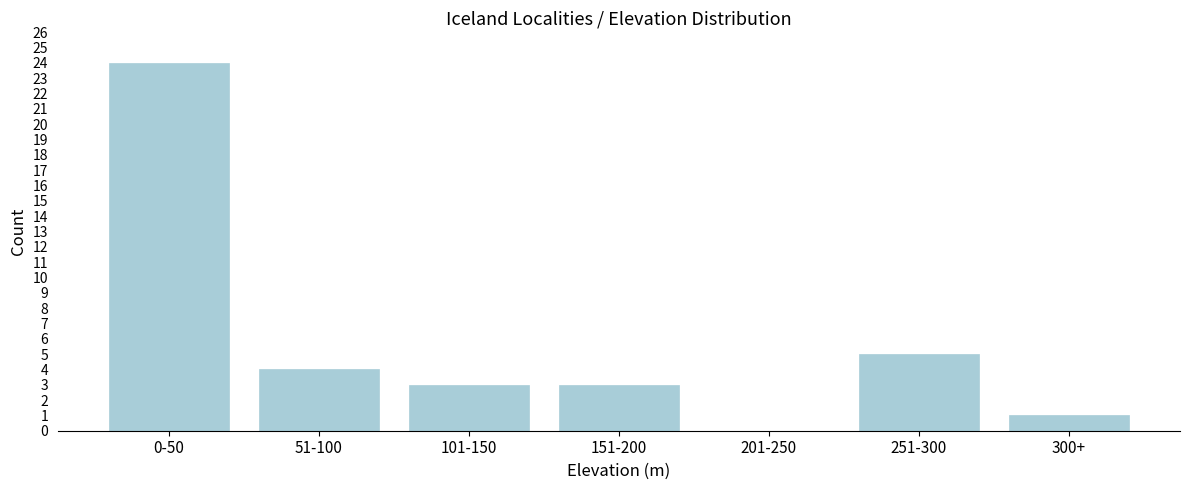

Reading right to left, list all the values displayed in this chart.

300+=1	251-300=5	201-250=0	151-200=3	101-150=3	51-100=4	0-50=24